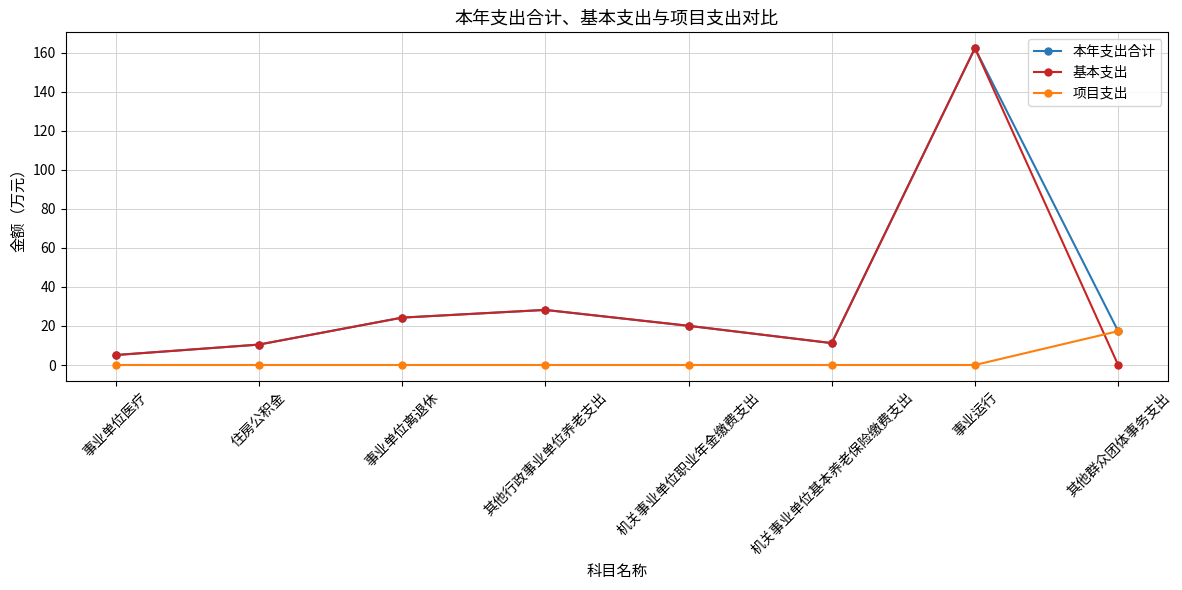

Is it true that 基本支出 equals 20.1 at 机关事业单位职业年金缴费支出?

True